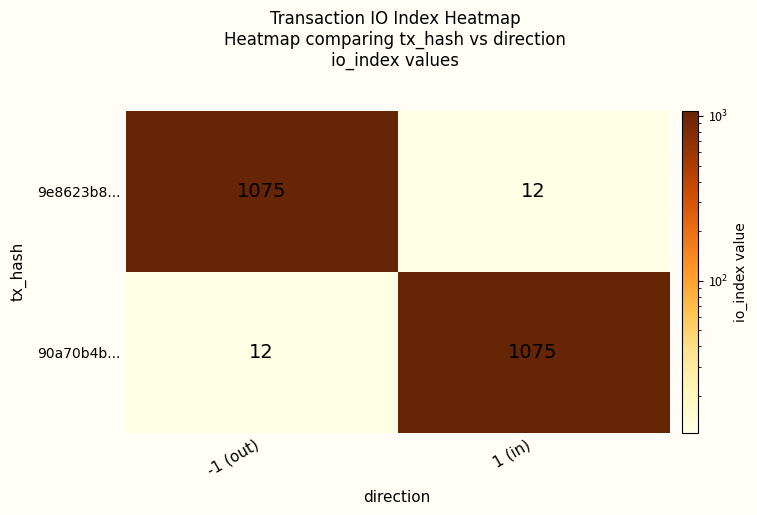

Where is 90a70b4b... nearest to the value 543?

-1 (out)